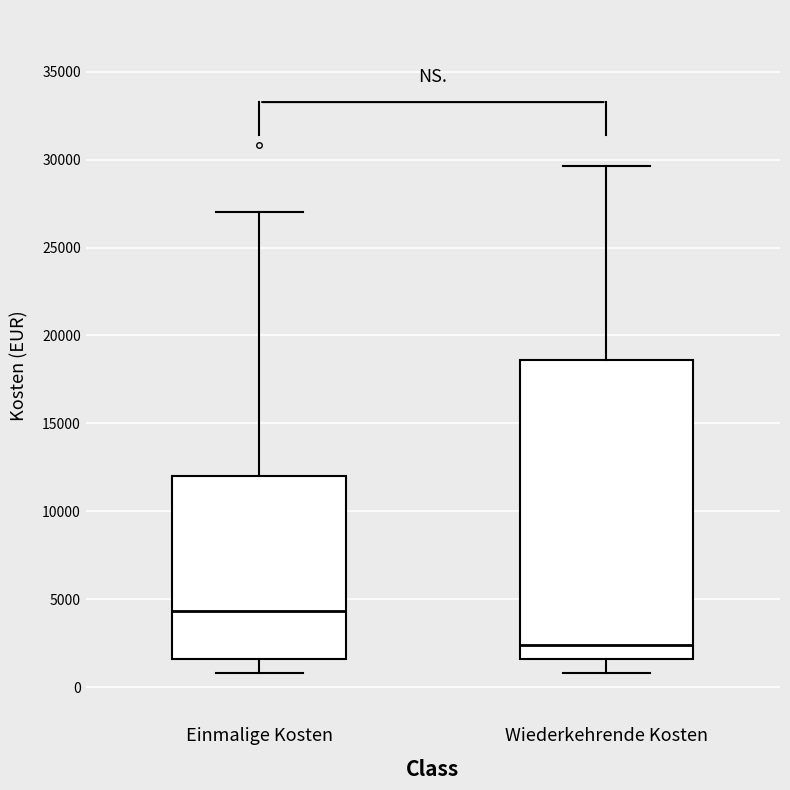

Reading left to right, read every box against the y-axis: the position of its median line, the range the box covers, and the ends of its whiskers. The values are not printed on the chart, so give them approximately, as read against the axis.

Einmalige Kosten: median 4500, box 1500 to 12000, whiskers 1000 to 27000
Wiederkehrende Kosten: median 2500, box 1500 to 18500, whiskers 1000 to 29500